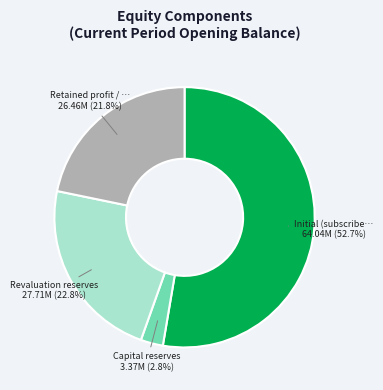

Is there any slice that represents more than half of the pie?

Yes